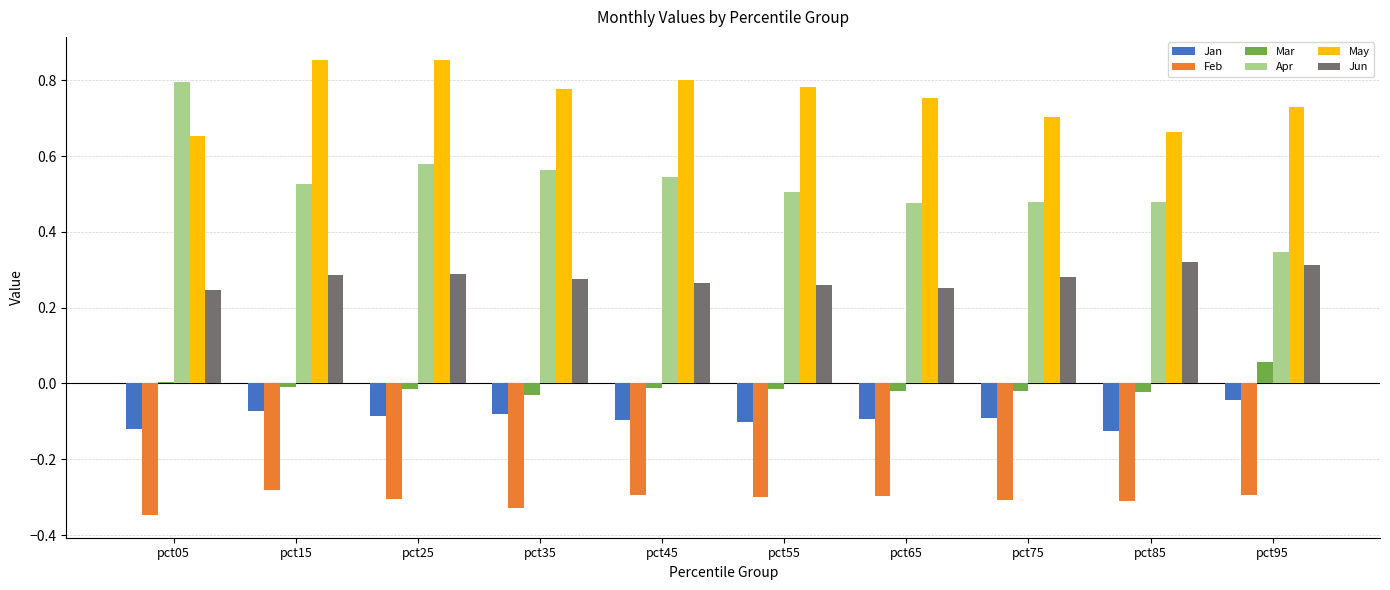

Which series has the largest total across all categories?

May